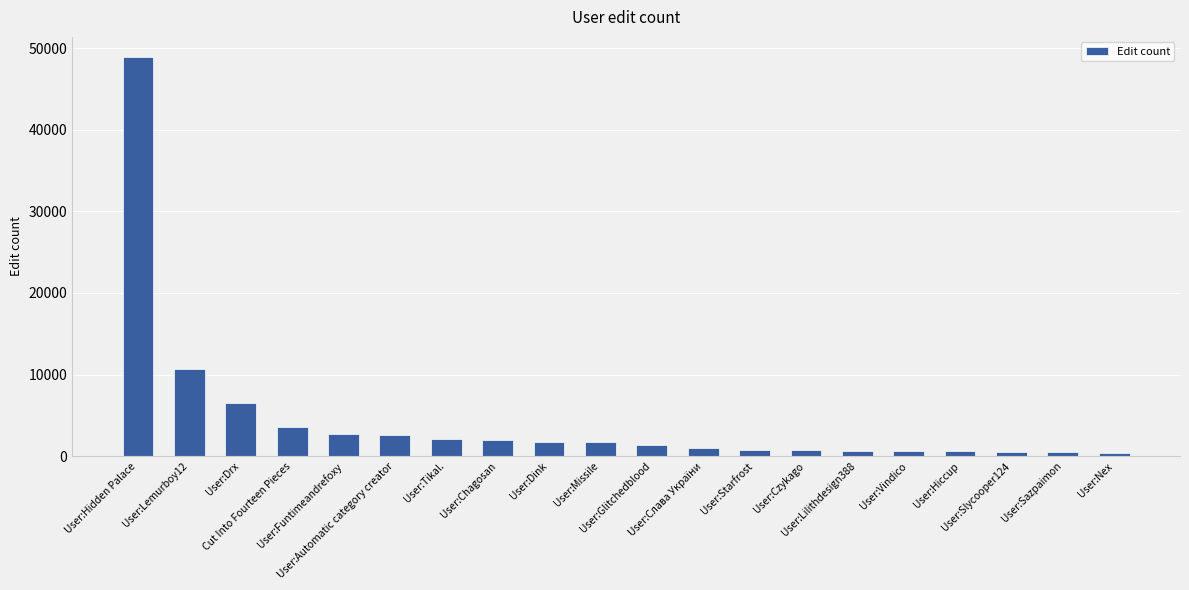

Where is the data nearest to the value 24681?

User:Lemurboy12